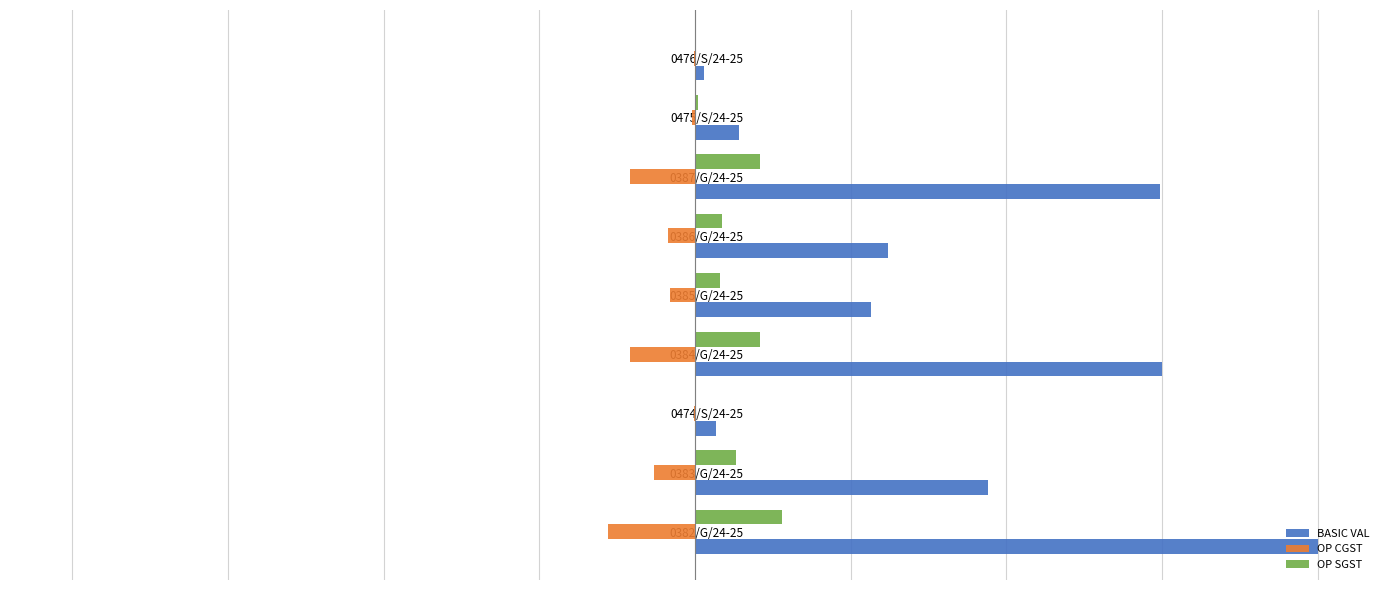

Where does the OP CGST series first go above -4?

0474/S/24-25